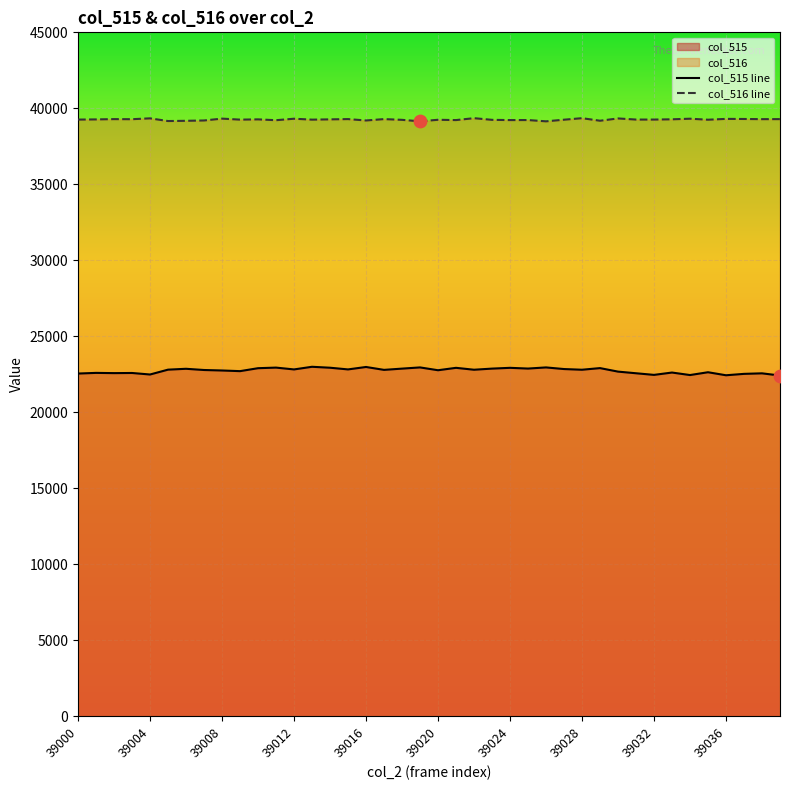

Which series has the largest total across all categories?

col_516 line